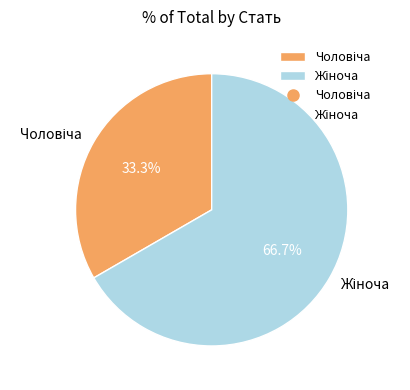

How many segments does this pie chart have?

2